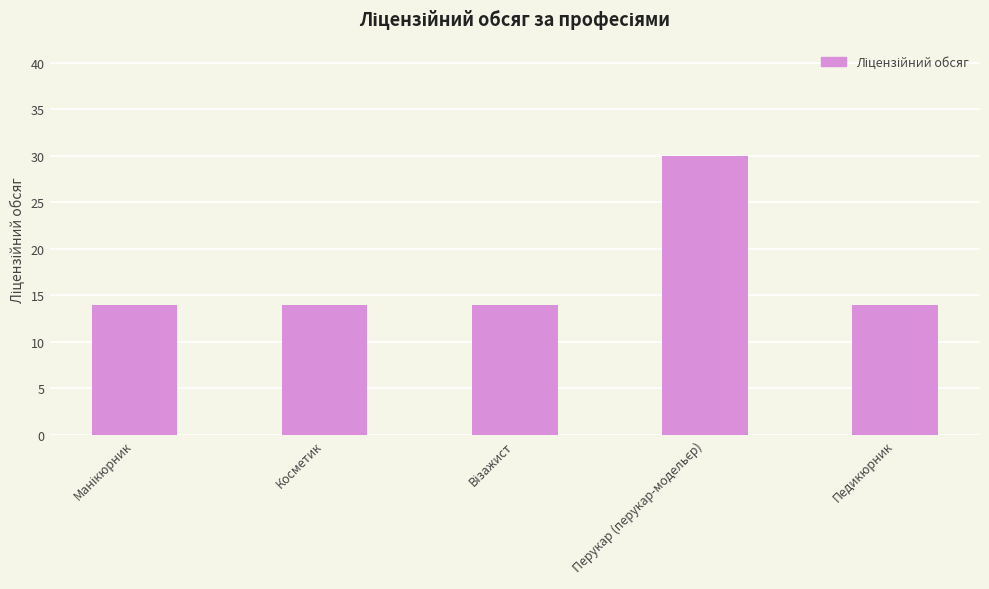

Reading left to right, list all the values displayed in this chart.

14	14	14	30	14